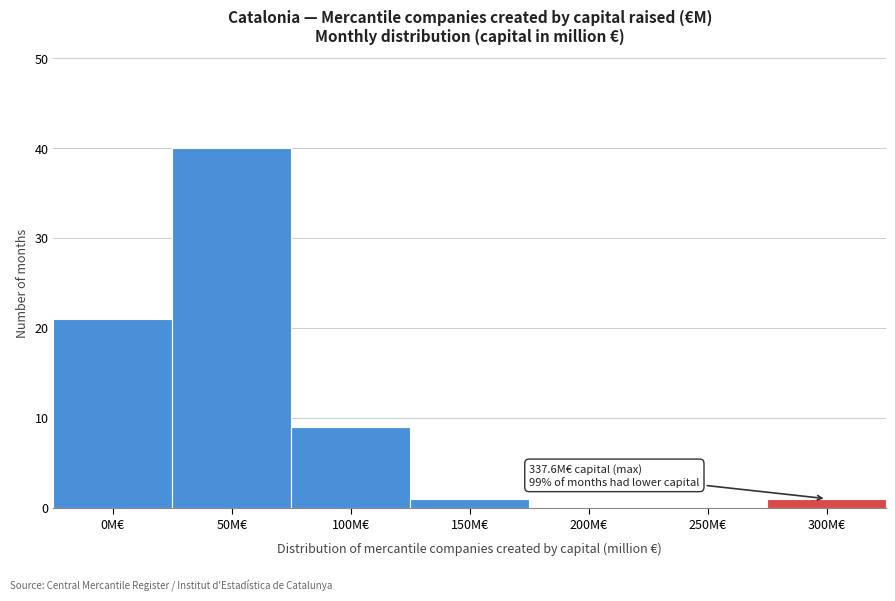

What is the sum of all values?

72